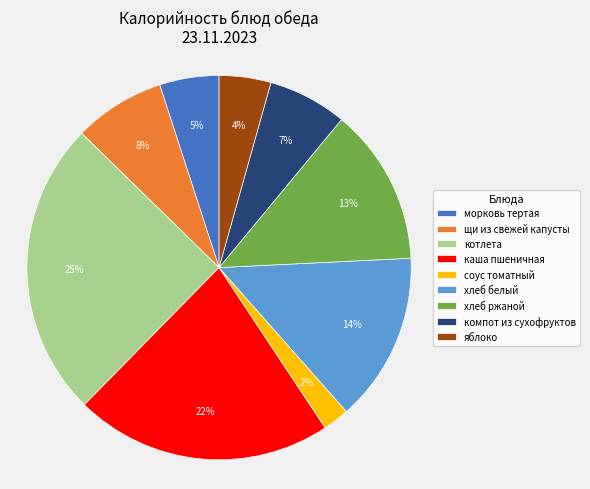

Which has a higher value, котлета or каша пшеничная?

котлета